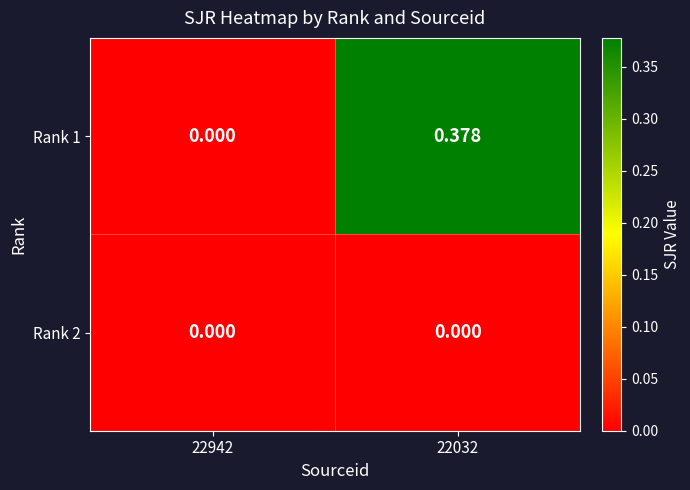

Reading left to right, extract all data points from this chart.

Rank 1: 22942=0.0	22032=0.4
Rank 2: 22942=0.0	22032=0.0